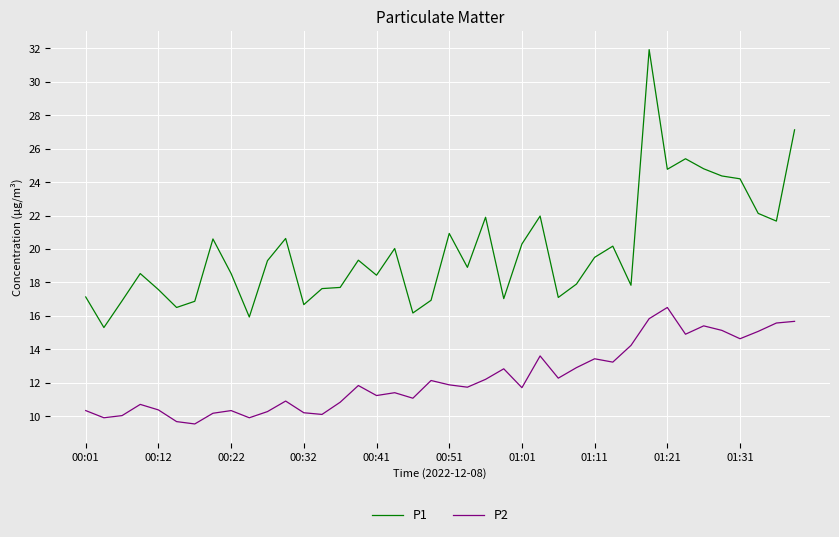

Does the chart display data point markers on the line(s)?

No